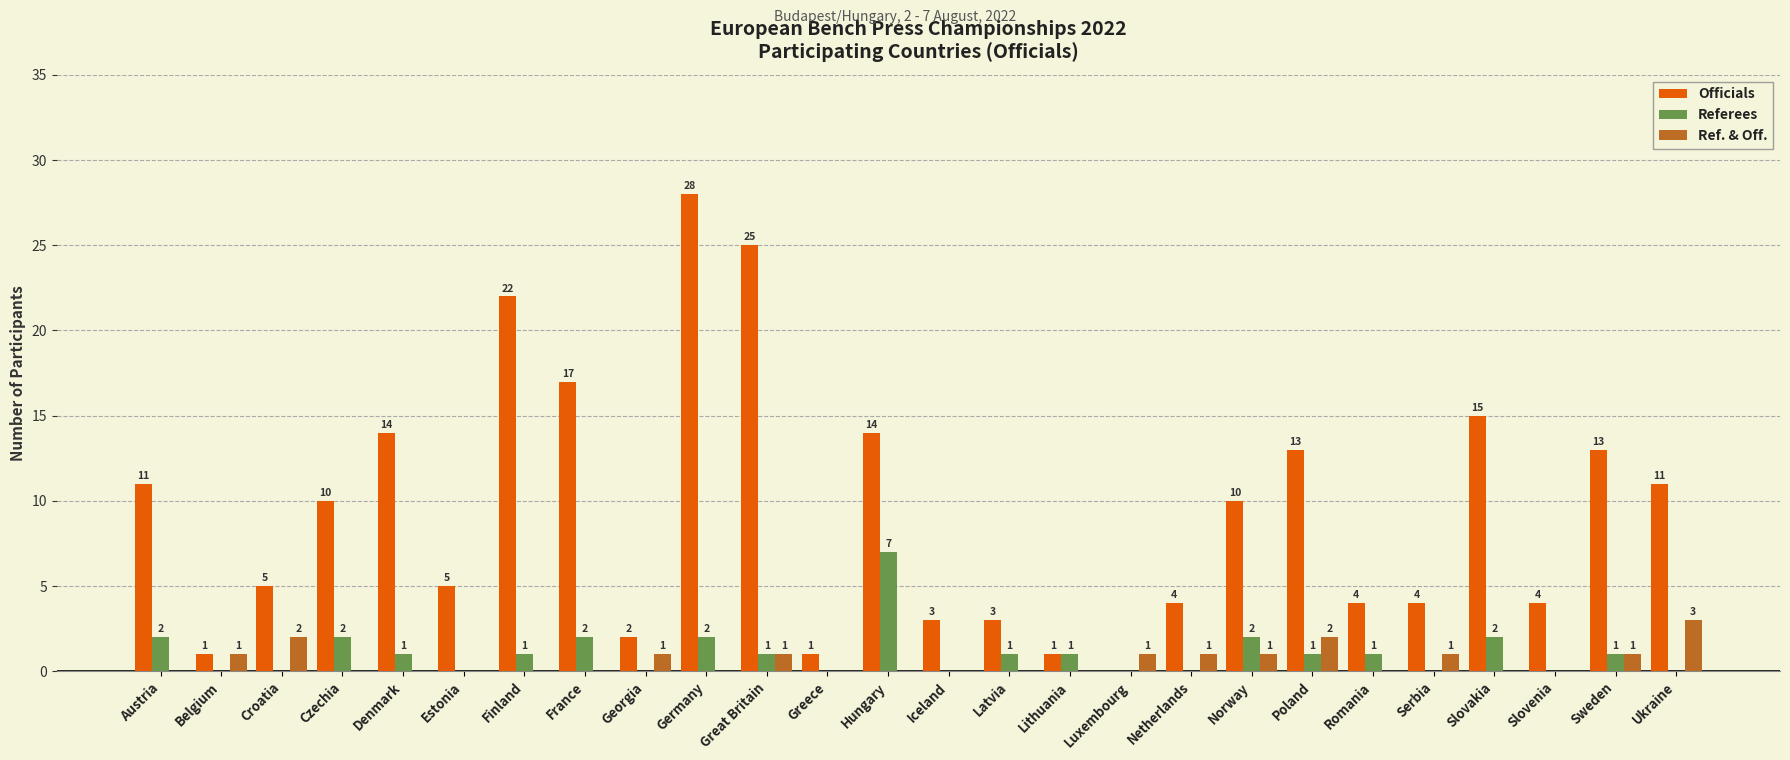

Between Denmark and Romania, which series saw the biggest shift?

Officials